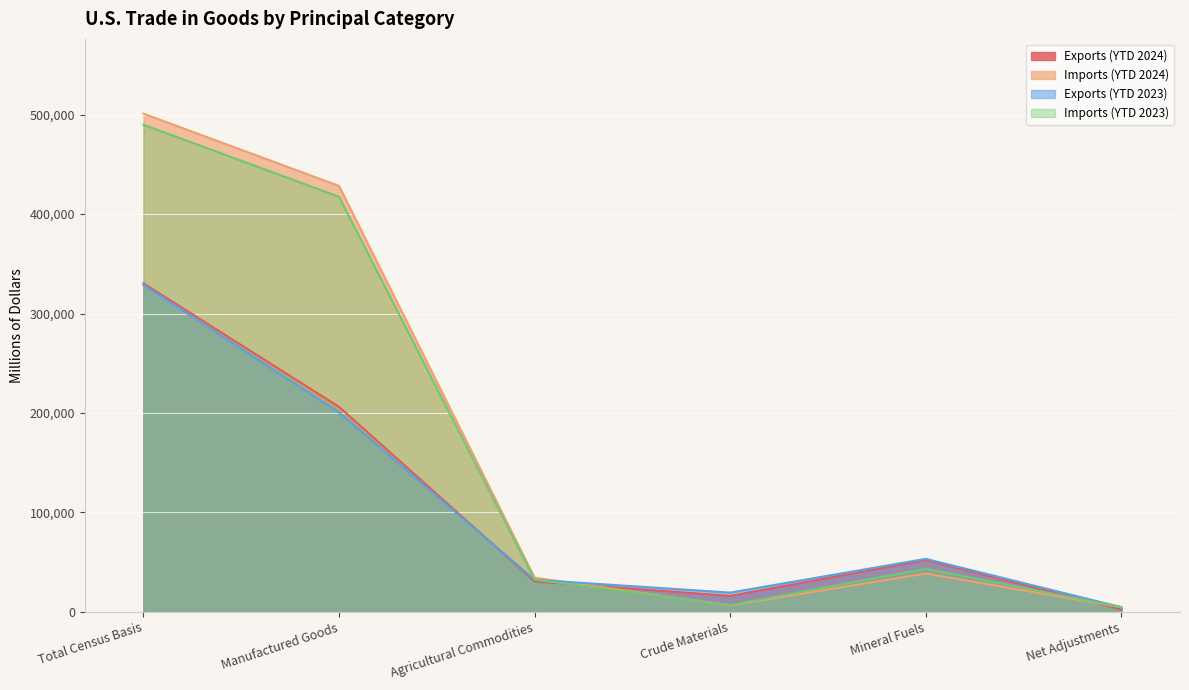

Read the Exports (YTD 2024) value at Mineral Fuels.

52109